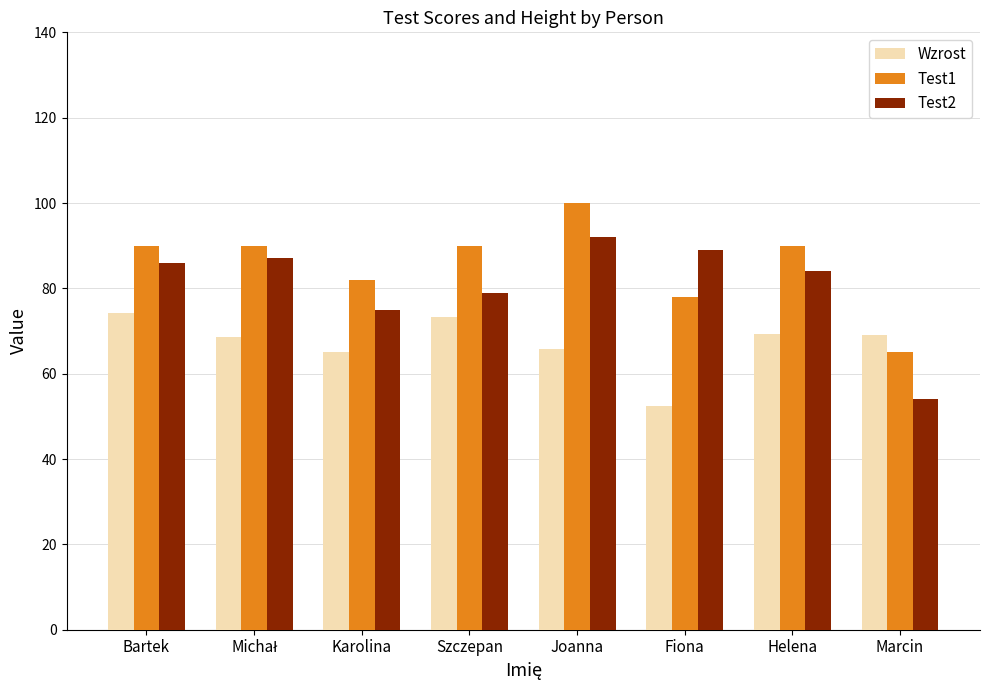

List the series in order of their overall mean, lowest first.

Wzrost, Test2, Test1